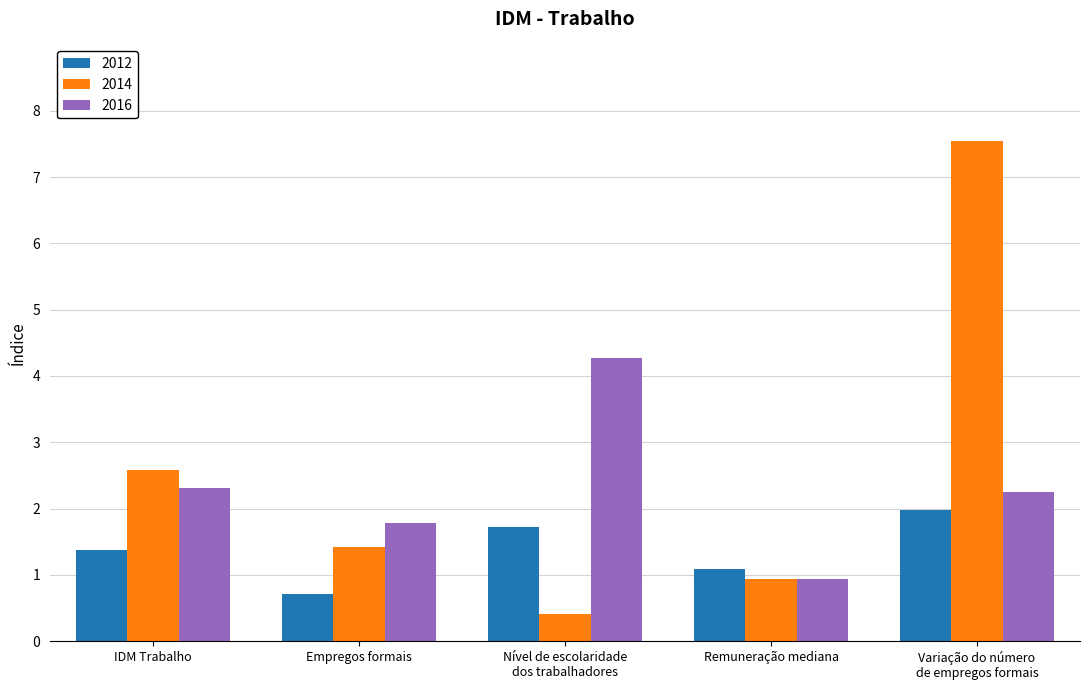

What is the label of the 2nd bar from the right?

Remuneração mediana